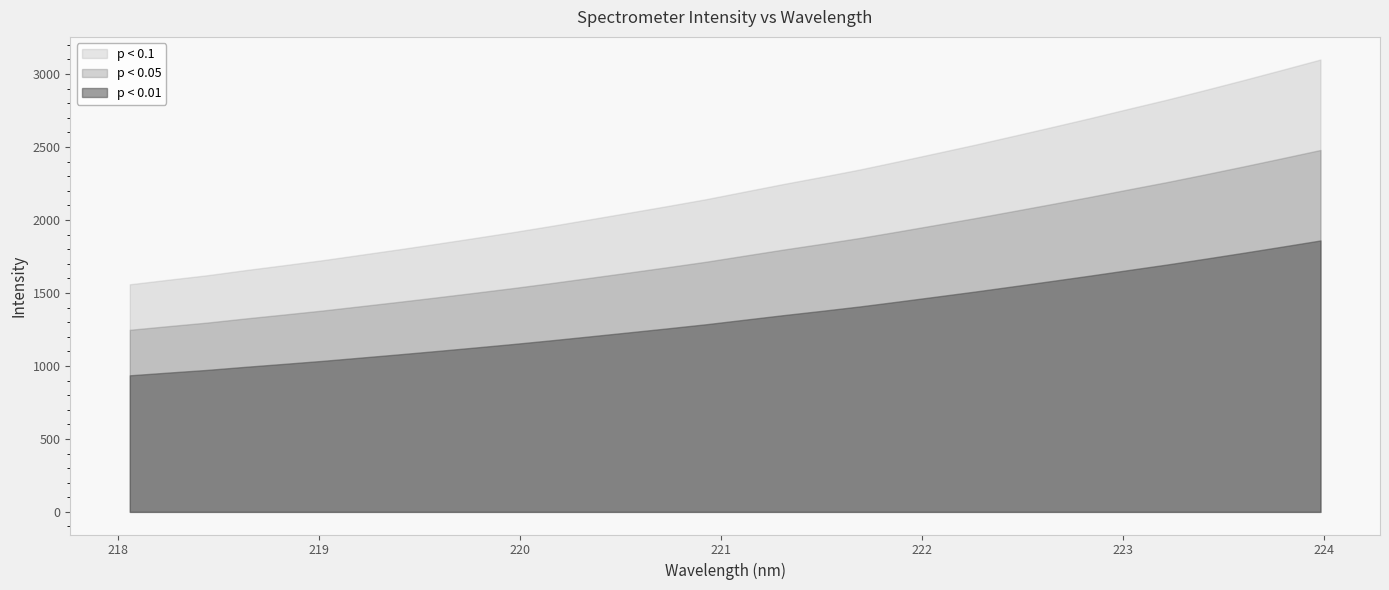

The value at 223.9802 is 4413.4. True or false?

False